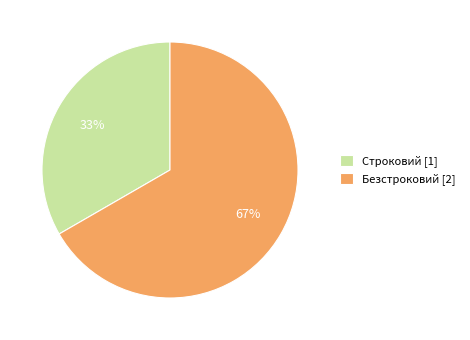

To the nearest percent, what is the average slice percentage?

50%